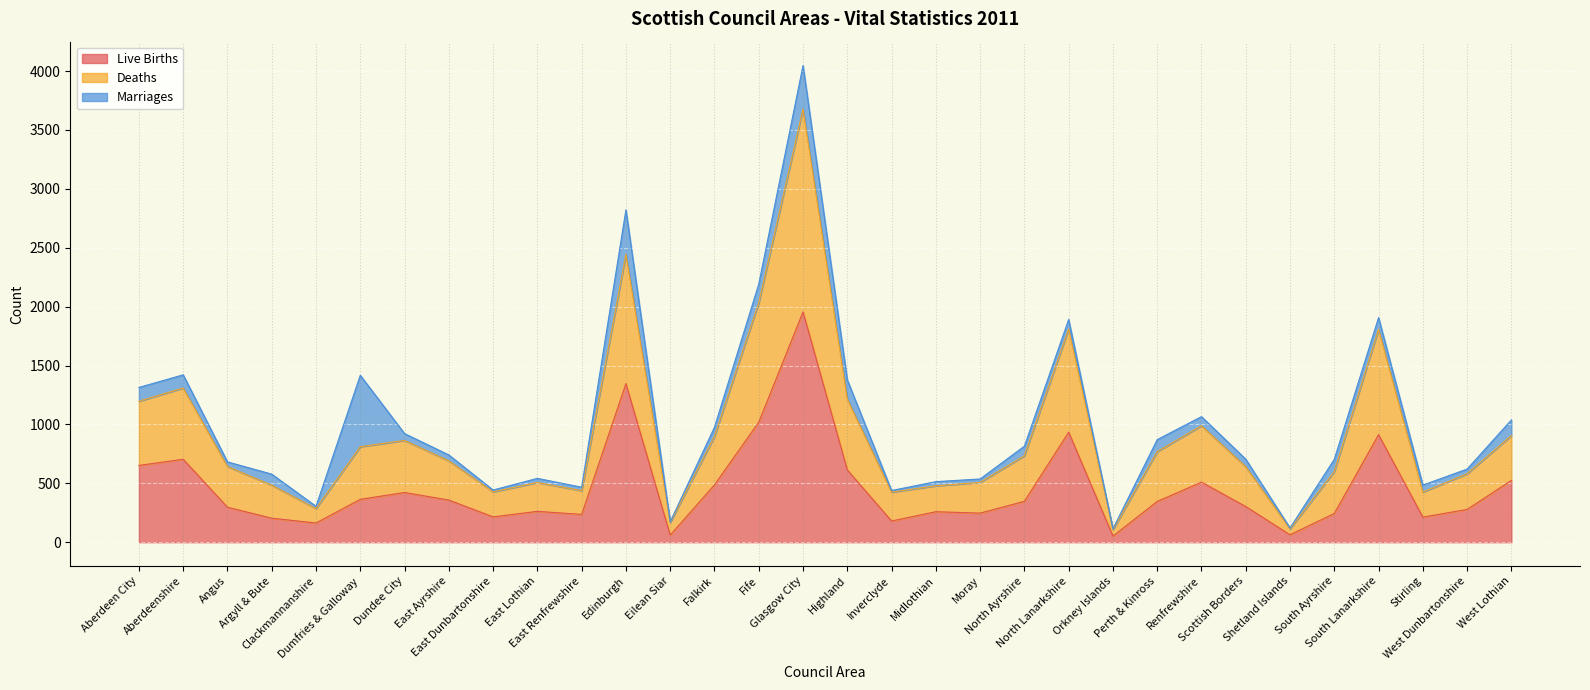

List the labels in order of Deaths value, smallest first.

Orkney Islands, Shetland Islands, Eilean Siar, Clackmannanshire, Inverclyde, Stirling, East Dunbartonshire, East Renfrewshire, Midlothian, Argyll & Bute, East Lothian, Moray, West Dunbartonshire, South Ayrshire, Scottish Borders, Angus, East Ayrshire, North Ayrshire, Perth & Kinross, Dumfries & Galloway, Dundee City, Falkirk, West Lothian, Renfrewshire, Aberdeen City, Highland, Aberdeenshire, South Lanarkshire, North Lanarkshire, Fife, Edinburgh, Glasgow City